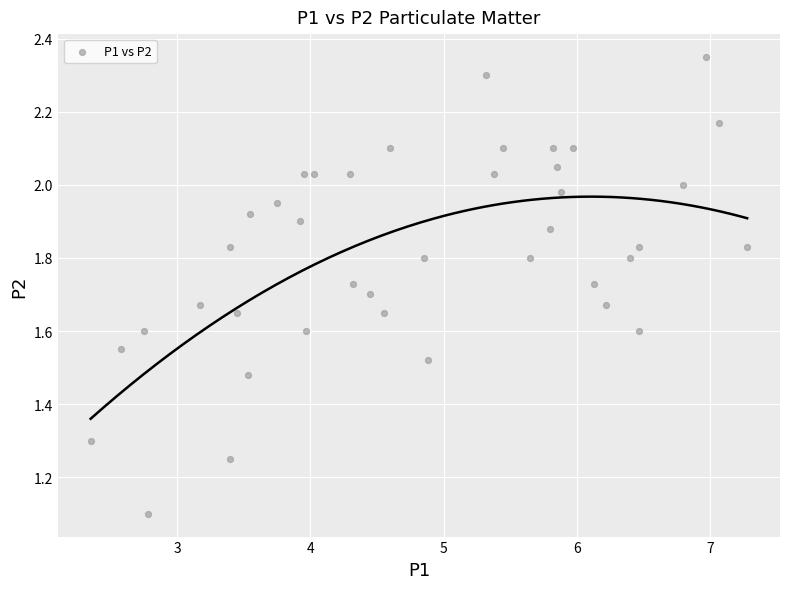

What Y value in the scatter plot is closest to 1?

1.1